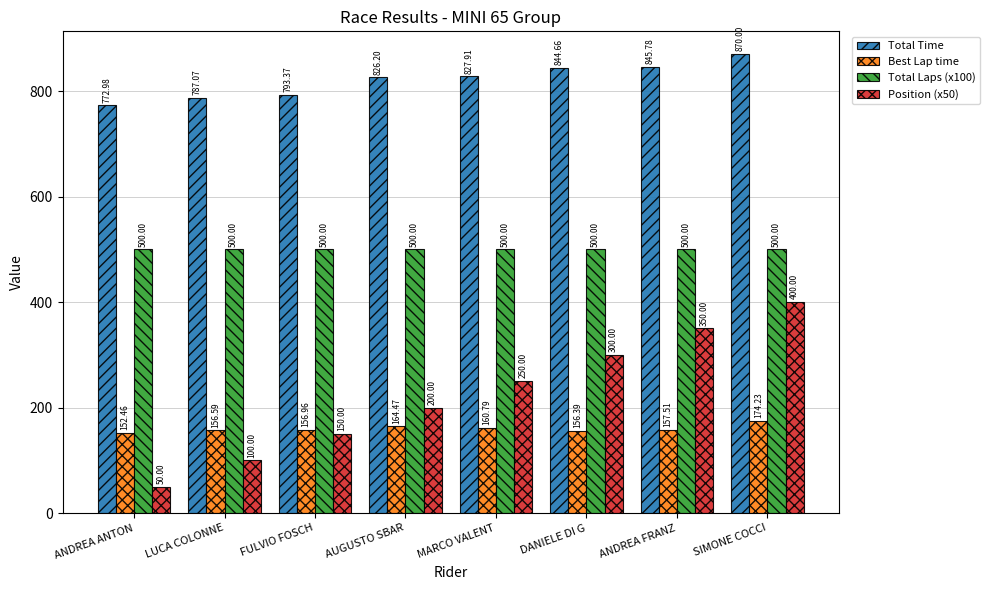

What is the label of the 8th bar from the right?

ANDREA ANTON